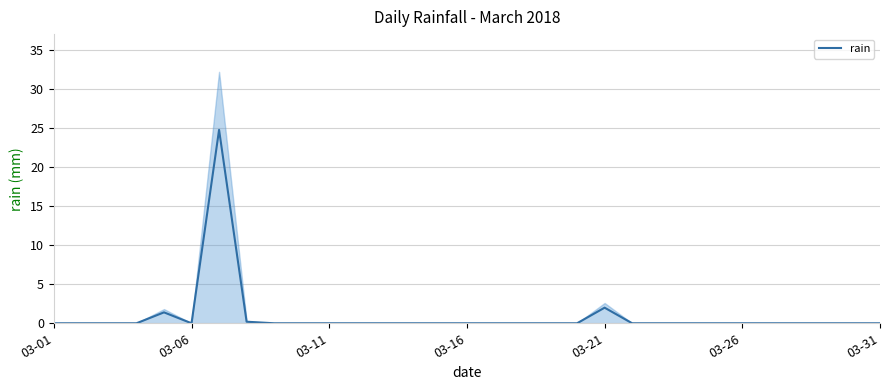

Which has a higher value, 19 or 12?

19